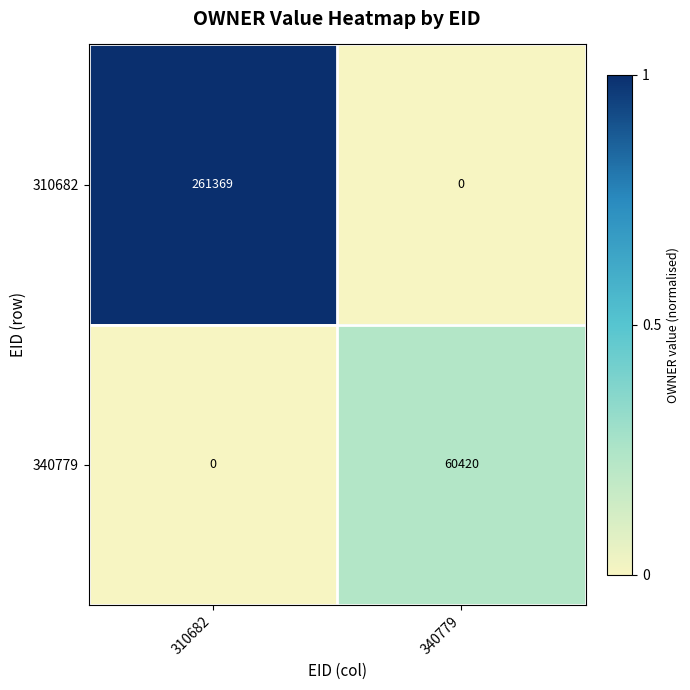

Which has a higher value, 340779 or 310682?

310682